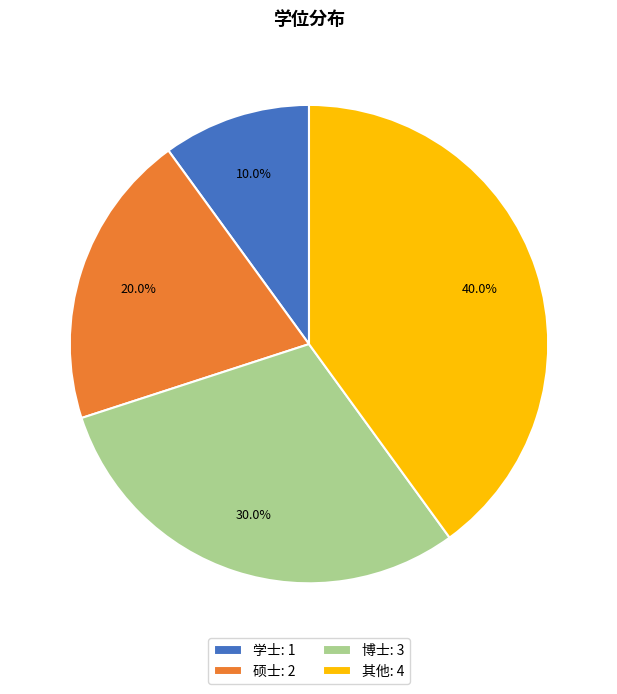

Combined, what portion of the pie is 学士 and 博士?

40.0%